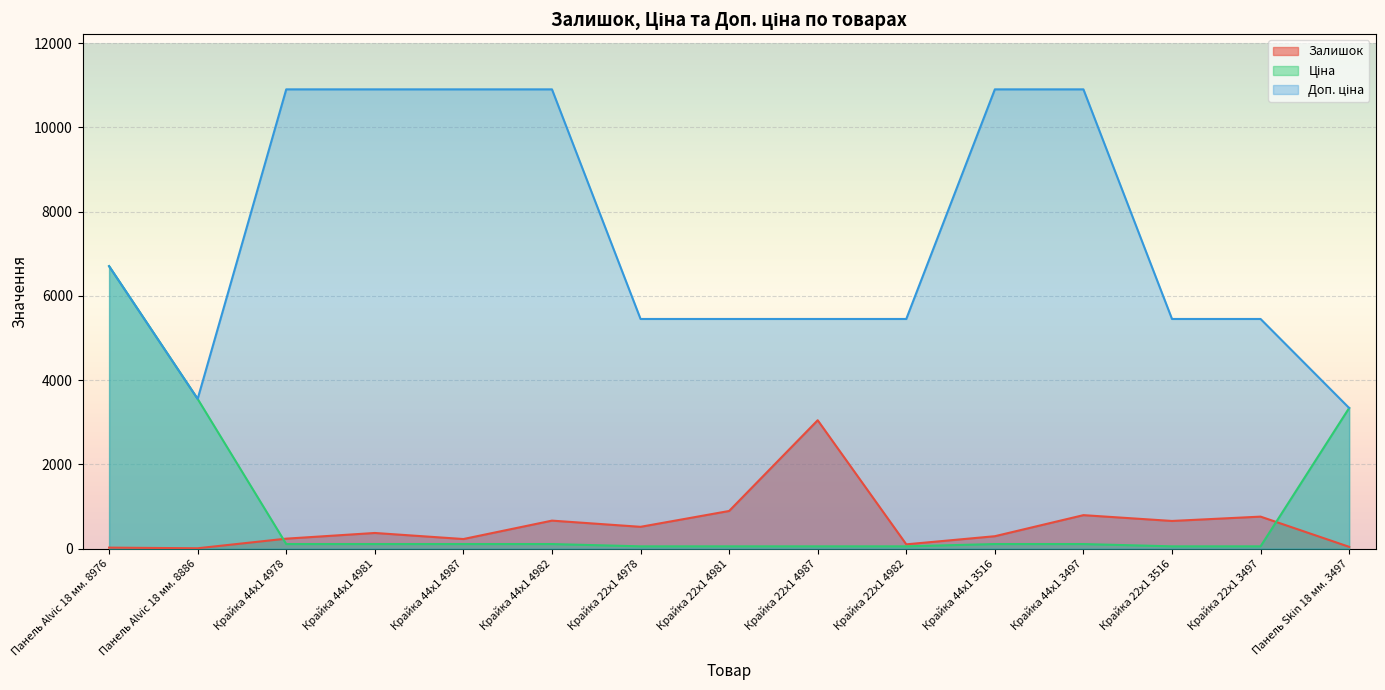

True or false: Залишок and Доп. ціна cross at least once.

False